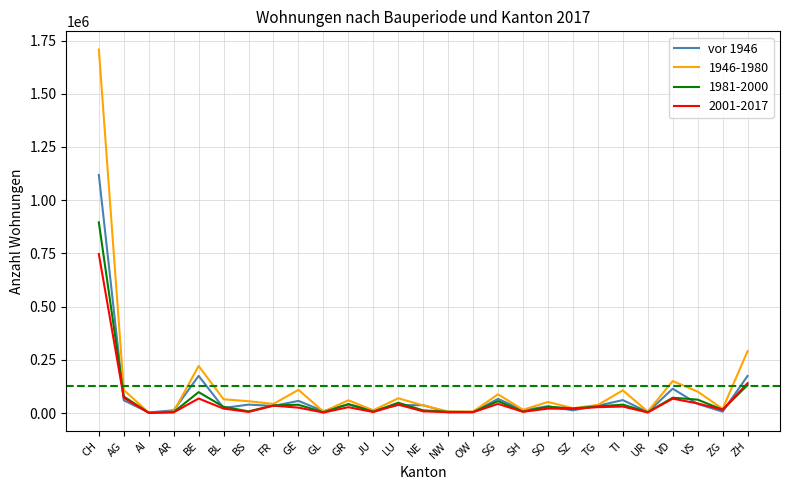

Which series has the largest range (max minus min)?

1946-1980